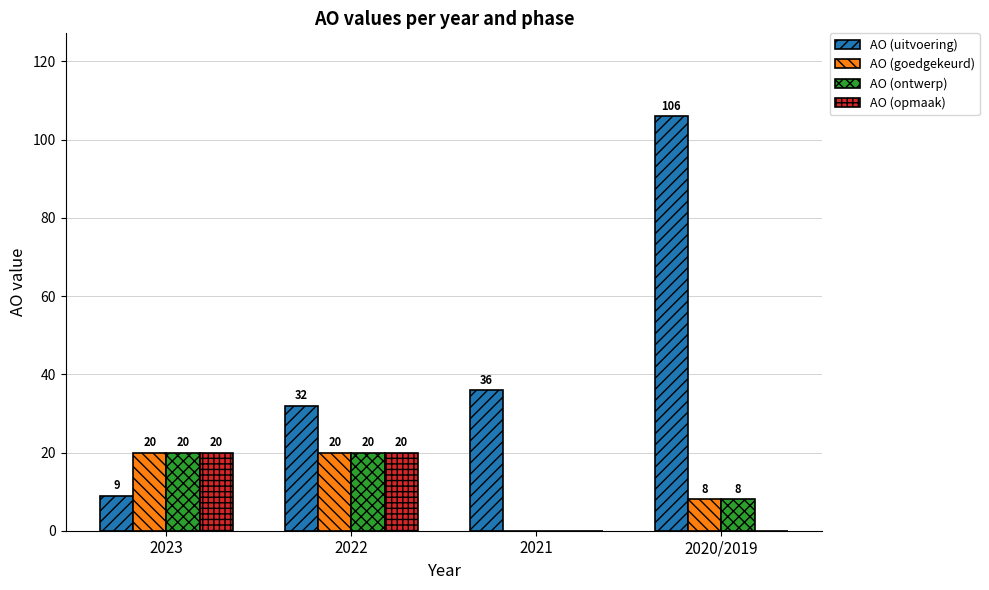

Which series has the largest total across all categories?

AO (uitvoering)